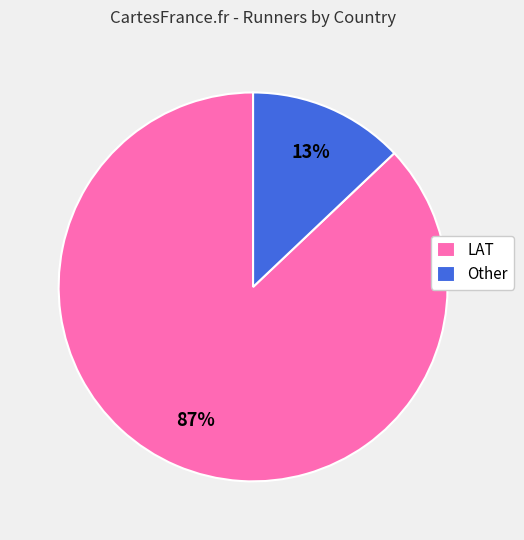

Count the number of slices in the pie.

2